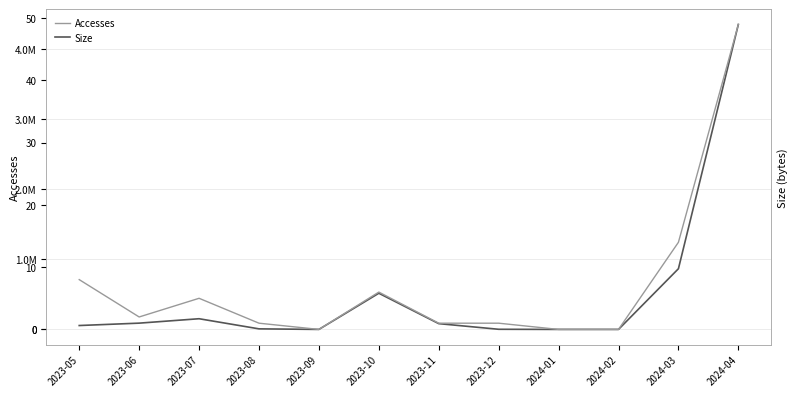

Which label corresponds to the smallest value in the chart?

2023-09